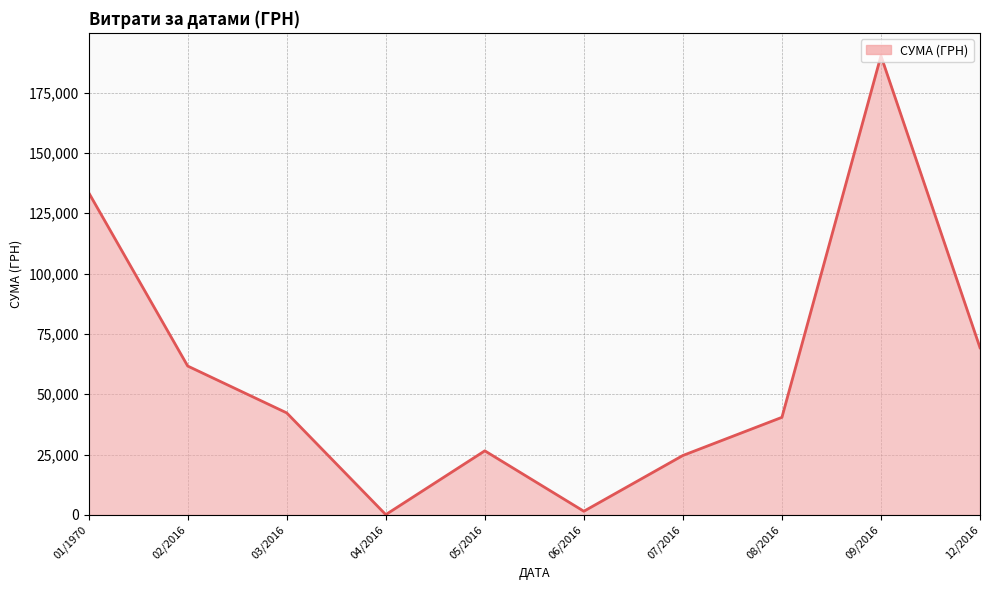

At which category does the chart reach its peak across all series?

09/2016